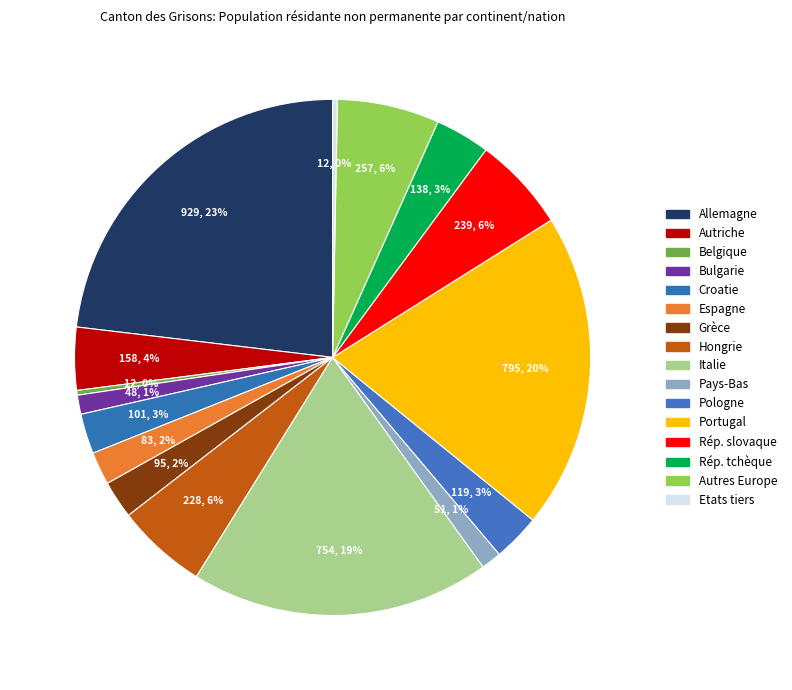

How many slices are in this pie chart?

16